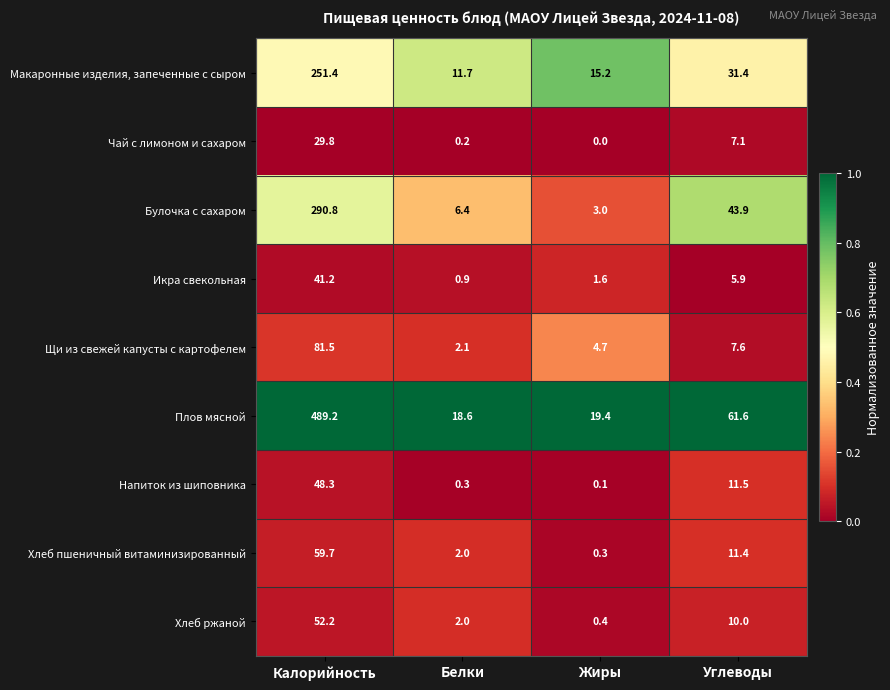

Which series has the largest total across all categories?

Плов мясной